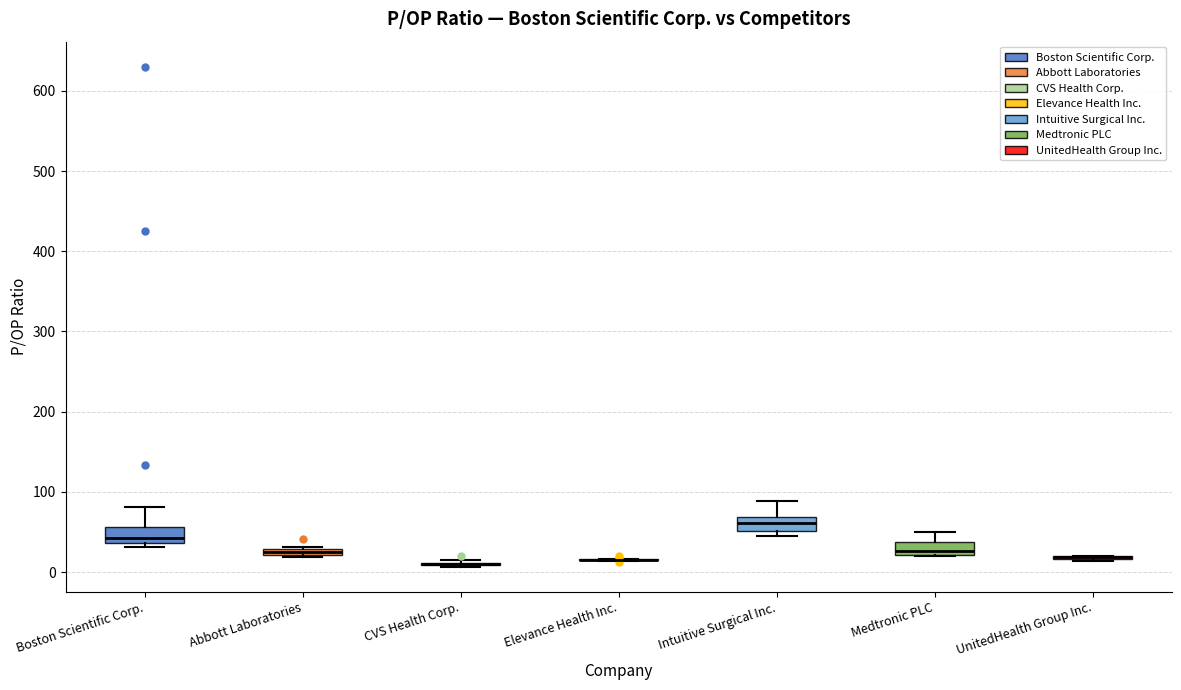

Where is the upper edge of the box for Medtronic PLC on the y-axis? The values are not printed on the chart, so give them approximately, as read against the axis.

40